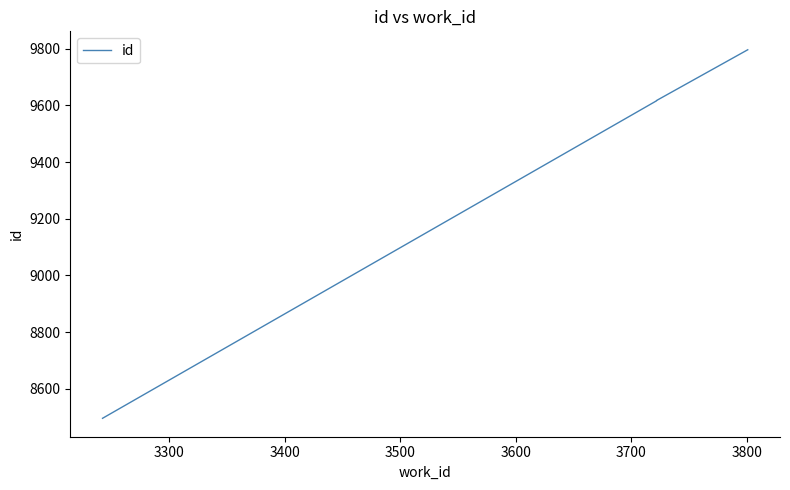

Reading right to left, extract all data points from this chart.

9796	9617	9616	8496